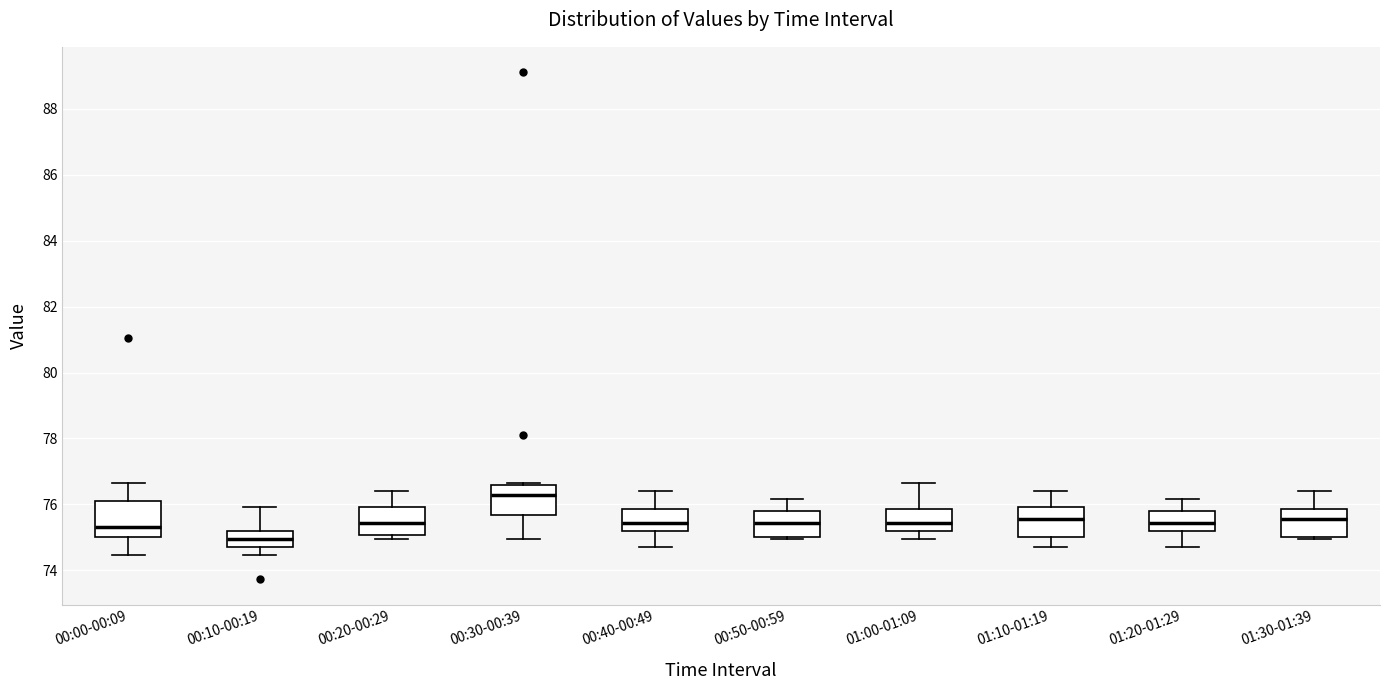

Reading left to right, transcribe this box plot: for each box, give where its median line is, the range the box spans, and where its two whiskers end, as read against the y-axis. The values are not printed on the chart, so give them approximately, as read against the axis.

00:00-00:09: median 75.4, box 75.0 to 76.2, whiskers 74.4 to 76.6
00:10-00:19: median 75.0, box 74.8 to 75.2, whiskers 74.4 to 76.0
00:20-00:29: median 75.4, box 75.0 to 76.0, whiskers 75.0 (just below the box's lower edge) to 76.4
00:30-00:39: median 76.2, box 75.6 to 76.6, whiskers 75.0 to 76.6 (just above the box's upper edge)
00:40-00:49: median 75.4, box 75.2 to 75.8, whiskers 74.8 to 76.4
00:50-00:59: median 75.4, box 75.0 to 75.8, whiskers 75.0 (just below the box's lower edge) to 76.2
01:00-01:09: median 75.4, box 75.2 to 75.8, whiskers 75.0 to 76.6
01:10-01:19: median 75.6, box 75.0 to 76.0, whiskers 74.8 to 76.4
01:20-01:29: median 75.4, box 75.2 to 75.8, whiskers 74.8 to 76.2
01:30-01:39: median 75.6, box 75.0 to 75.8, whiskers 75.0 (just below the box's lower edge) to 76.4